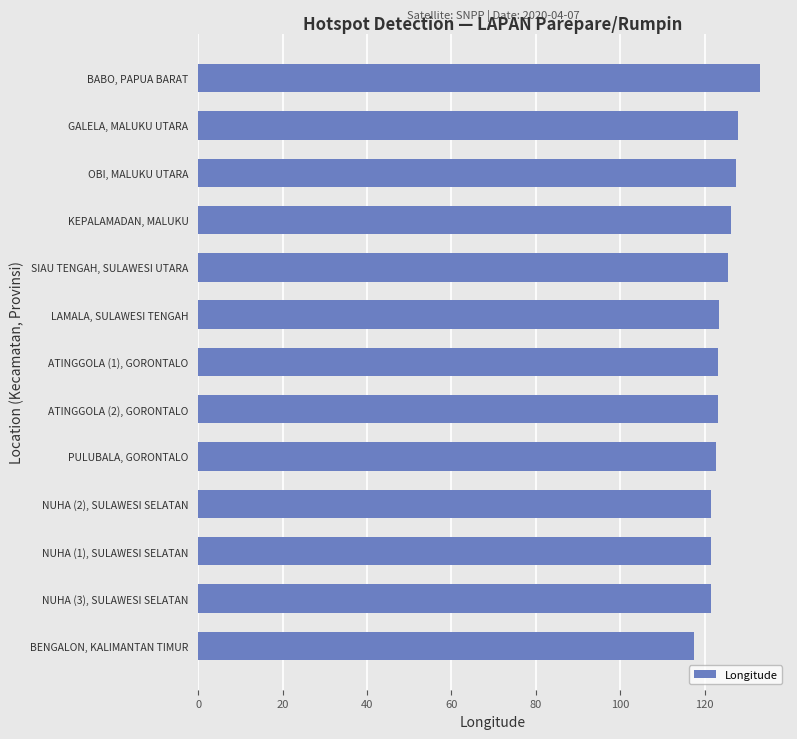

The chart shows a value of 127.4 at OBI, MALUKU UTARA. True or false?

True